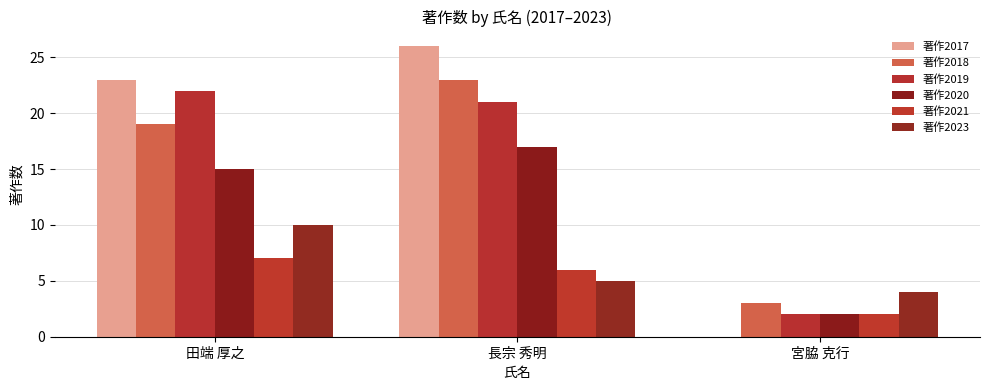

At which label does 著作2020 reach its peak?

長宗 秀明